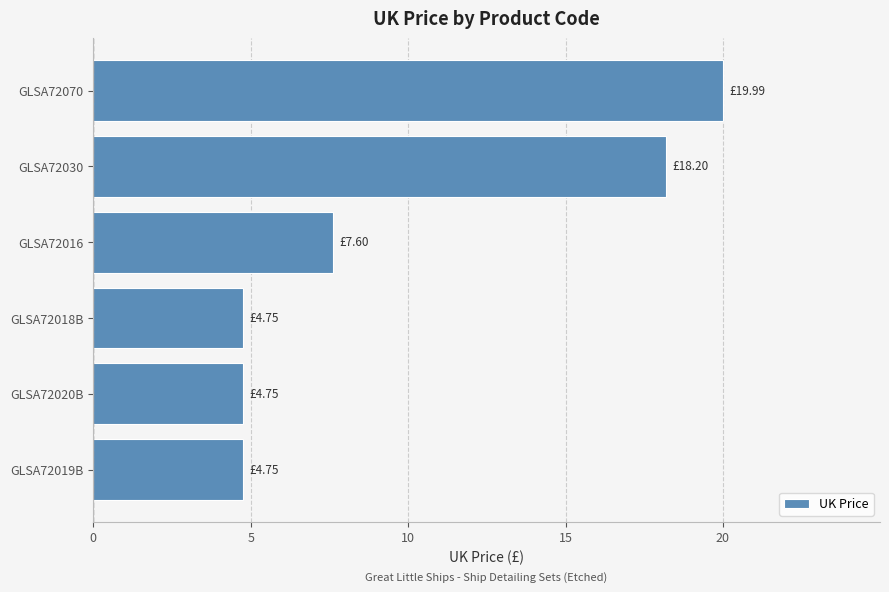

What is the average value?

10.0